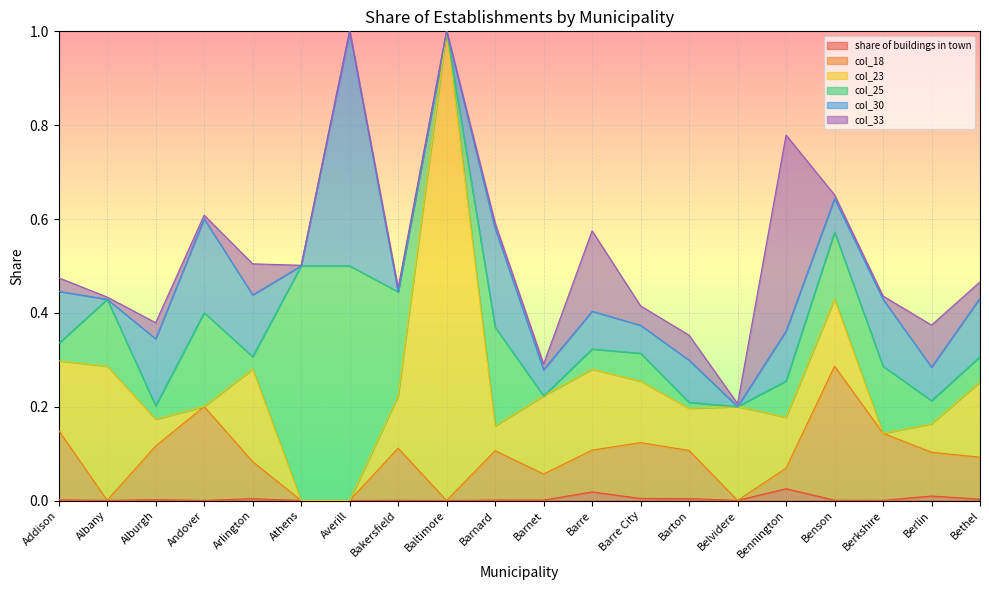

Reading left to right, extract all data points from this chart.

share of buildings in town: 0.0	0.0	0.0	0.0	0.0	0.0	0.0	0.0	0.0	0.0	0.0	0.0	0.0	0.0	0.0	0.0	0.0	0.0	0.0	0.0
col_18: 0.1	0.0	0.1	0.2	0.1	0.0	0.0	0.1	0.0	0.1	0.1	0.1	0.1	0.1	0.0	0.0	0.3	0.1	0.1	0.1
col_23: 0.1	0.3	0.1	0.0	0.2	0.0	0.0	0.1	1.0	0.1	0.2	0.2	0.1	0.1	0.2	0.1	0.1	0.0	0.1	0.2
col_25: 0.0	0.1	0.0	0.2	0.0	0.5	0.5	0.2	0.0	0.2	0.0	0.0	0.1	0.0	0.0	0.1	0.1	0.1	0.0	0.1
col_30: 0.1	0.0	0.1	0.2	0.1	0.0	0.5	0.0	0.0	0.2	0.1	0.1	0.1	0.1	0.0	0.1	0.1	0.1	0.1	0.1
col_33: 0.0	0.0	0.0	0.0	0.1	0.0	0.0	0.0	0.0	0.0	0.0	0.2	0.0	0.1	0.0	0.4	0.0	0.0	0.1	0.0